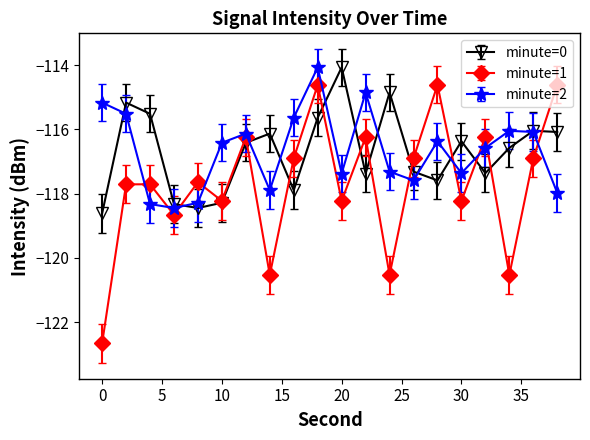

True or false: minute=1 has more than 1 points higher than both neighbors.

True